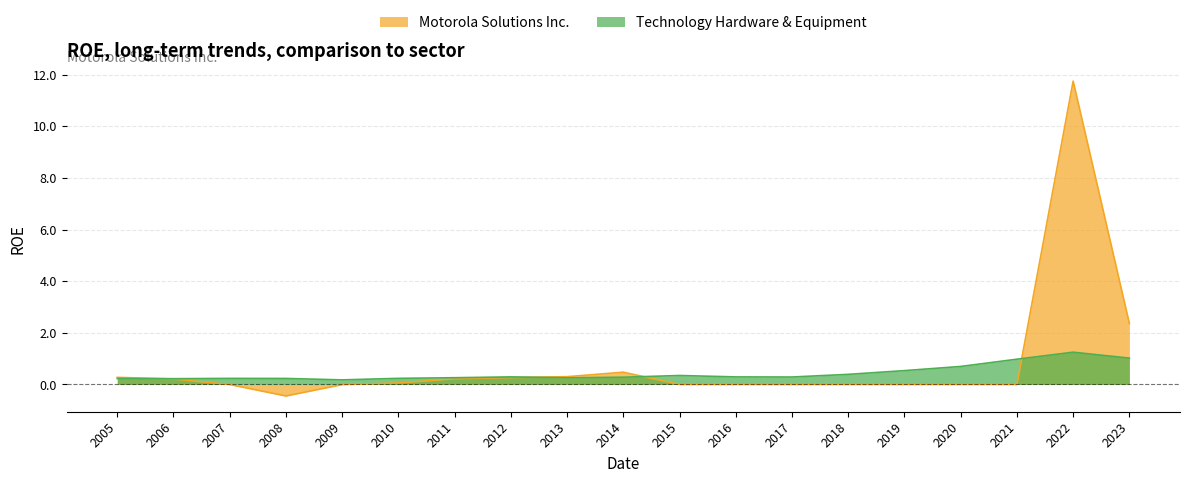

In Technology Hardware & Equipment, how many points are higher than both neighbors (excluding endpoints)?

4